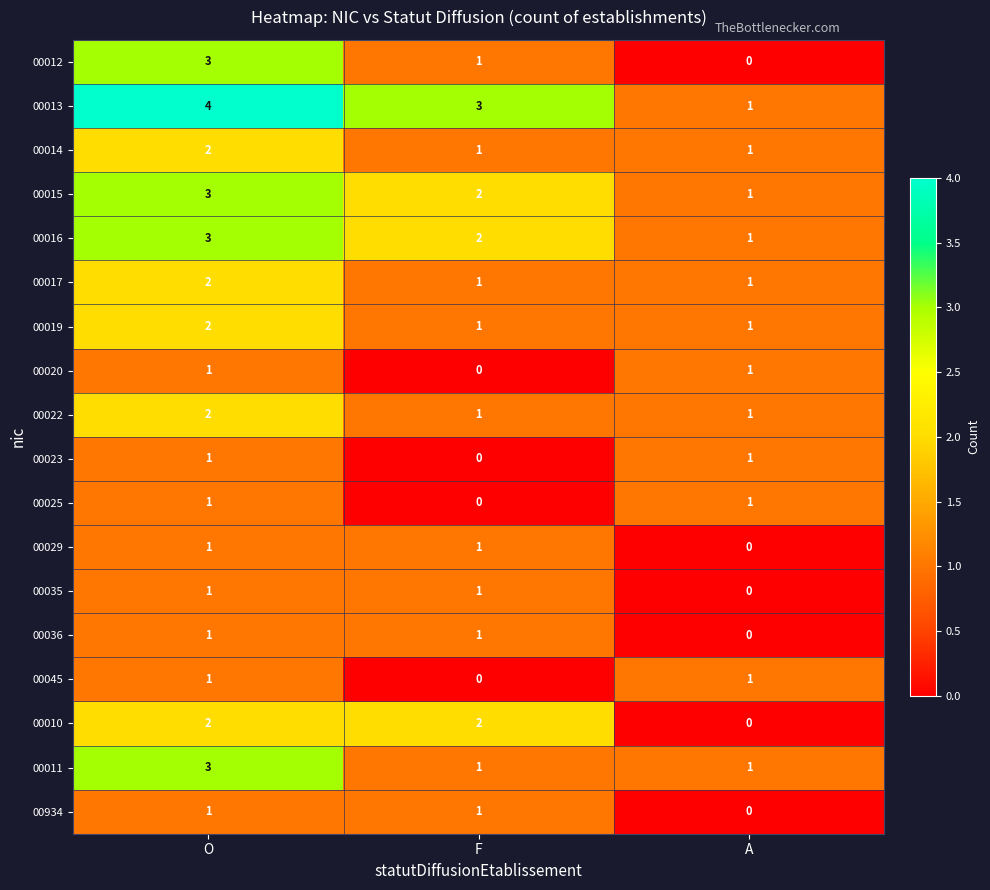

What is the spread (max minus min) of values at O?

3